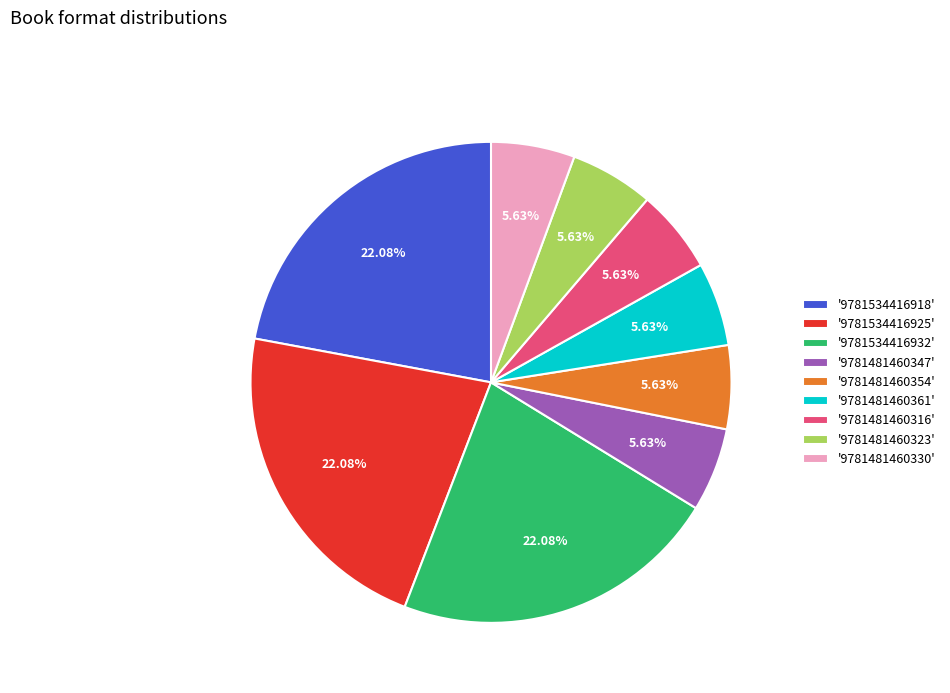

Combined, do '9781481460316' and '9781481460361' account for over 50%?

No